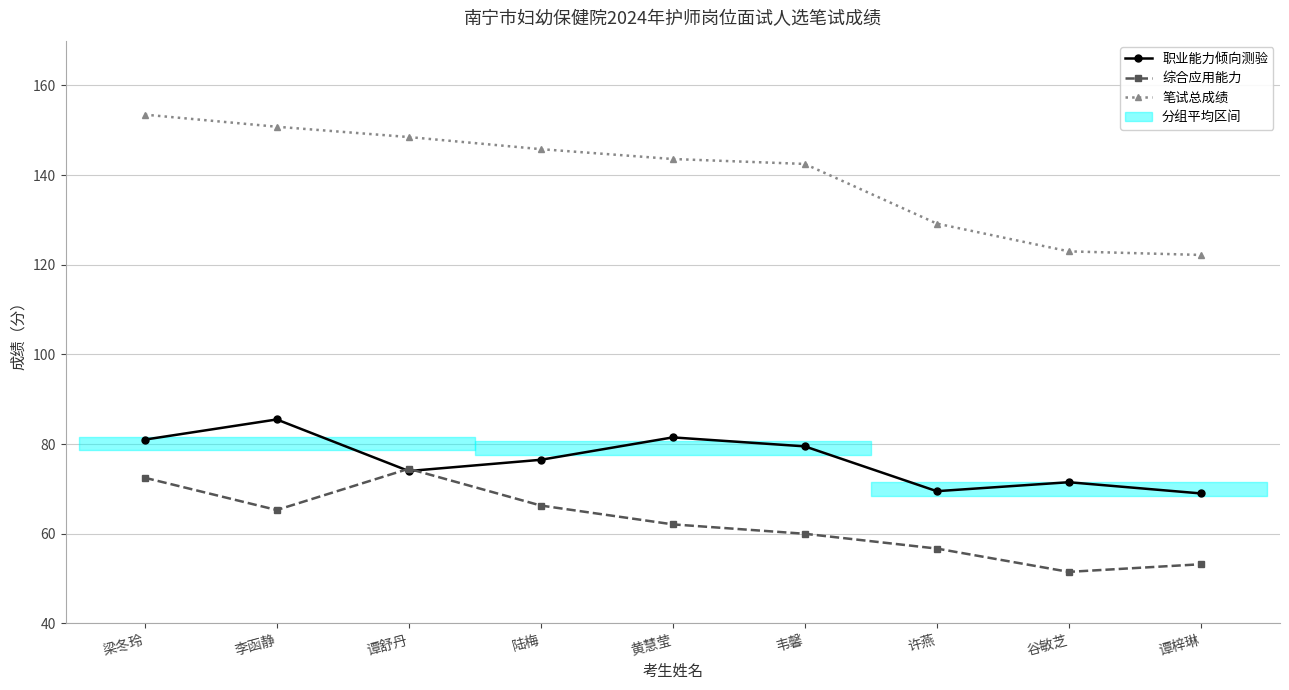

At 黄慧莹, list the series in order from largest to smallest.

笔试总成绩, 职业能力倾向测验, 综合应用能力